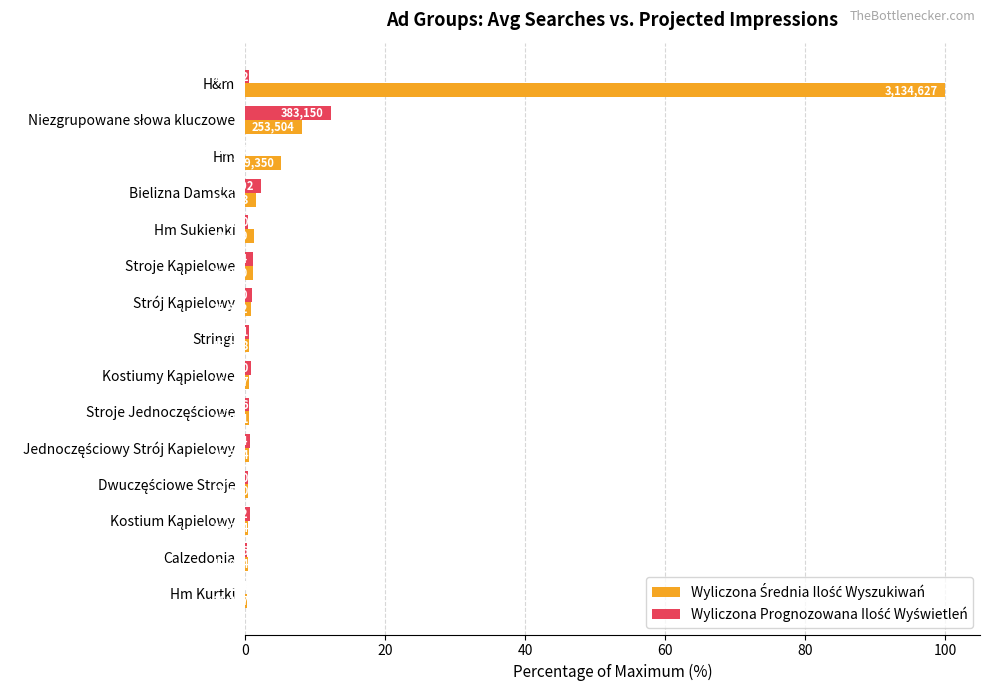

What is the value of the Wyliczona Prognozowana Ilość Wyświetleń bar at the 8th from the left?

0.6